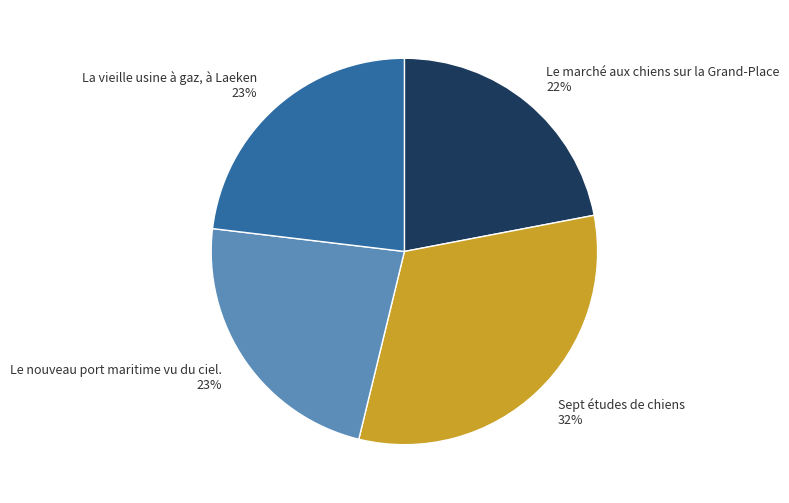

Which category has the biggest portion of the pie?

Sept études de chiens